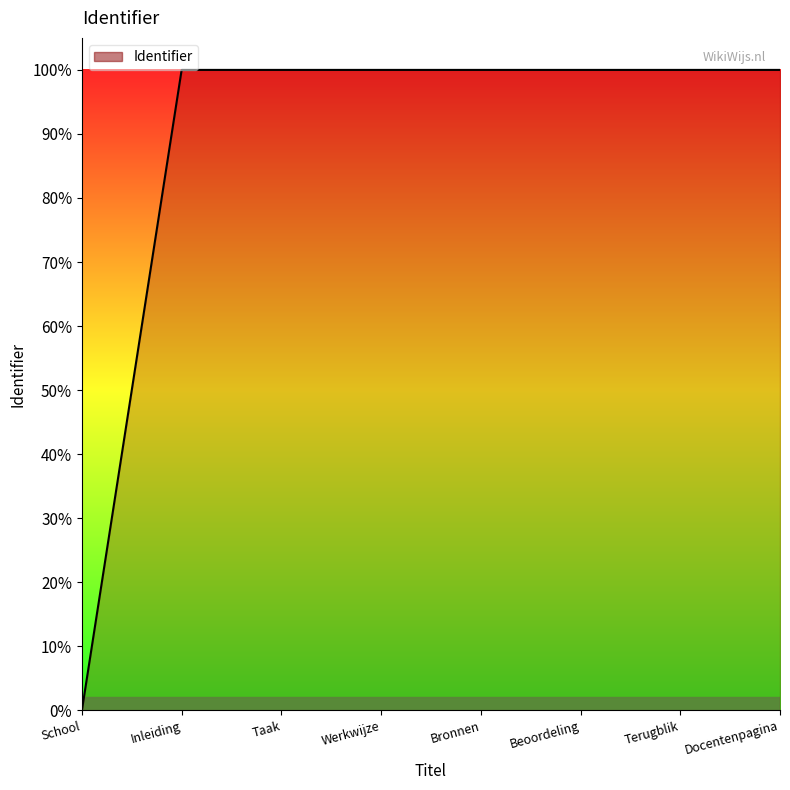

List the labels in order of value, largest first.

Docentenpagina, Terugblik, Beoordeling, Bronnen, Werkwijze, Taak, Inleiding, School